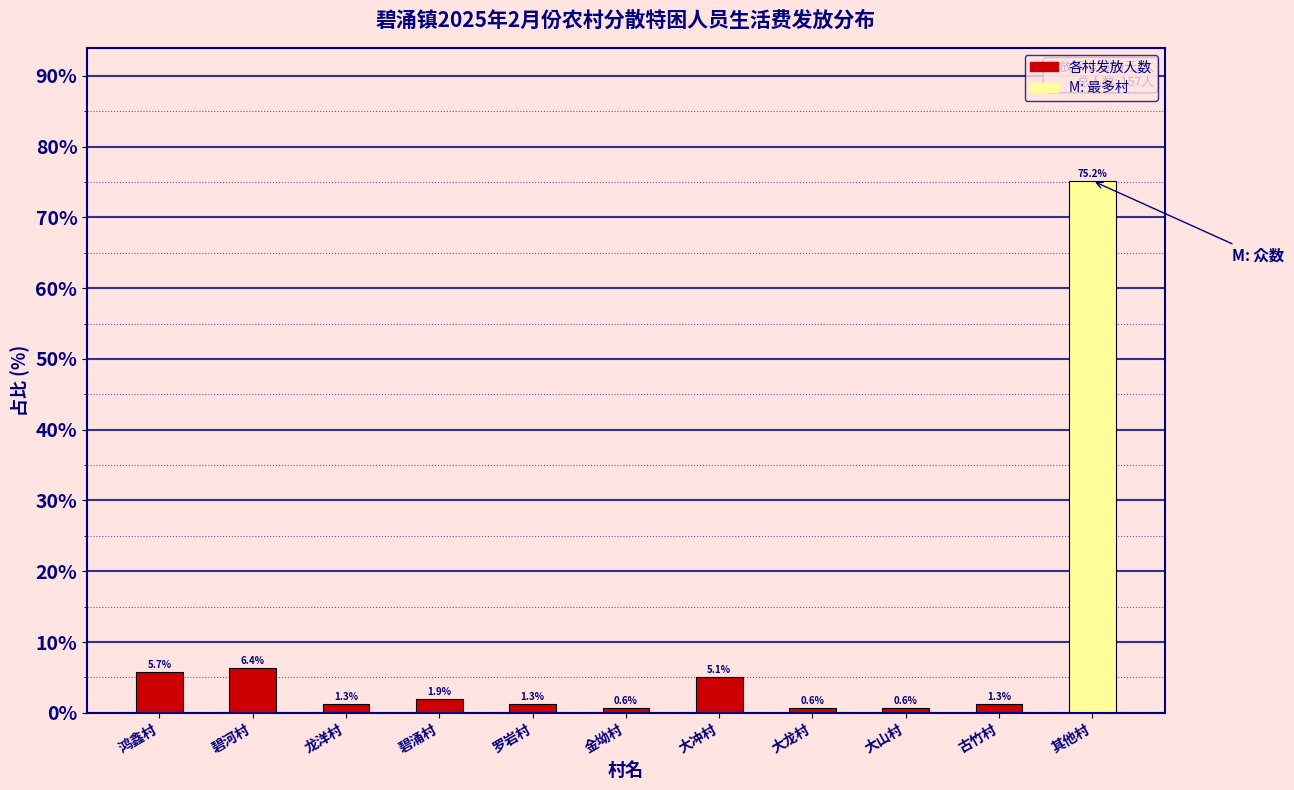

Reading right to left, list all the values displayed in this chart.

其他村=75.2	古竹村=1.3	大山村=0.6	大龙村=0.6	大冲村=5.1	金坳村=0.6	罗岩村=1.3	碧涌村=1.9	龙洋村=1.3	碧河村=6.4	鸿鑫村=5.7